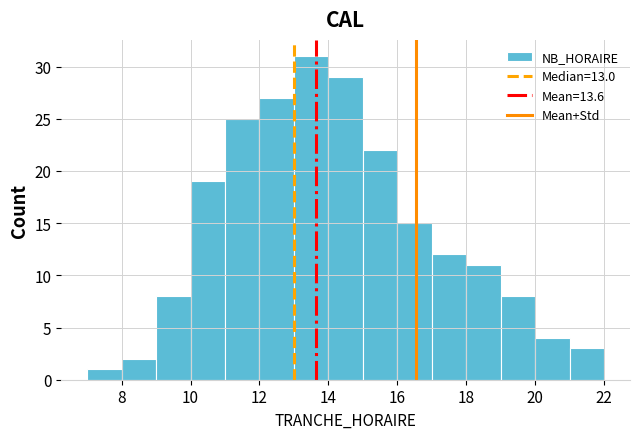

Reading left to right, transcribe this chart: for each bar, give the range it covers on the x-axis and its height. The values are not printed on the chart, so give them approximately, as read against the axis.

7 to 8: 1
8 to 9: 2
9 to 10: 8
10 to 11: 19
11 to 12: 25
12 to 13: 27
13 to 14: 31
14 to 15: 29
15 to 16: 22
16 to 17: 15
17 to 18: 12
18 to 19: 11
19 to 20: 8
20 to 21: 4
21 to 22: 3